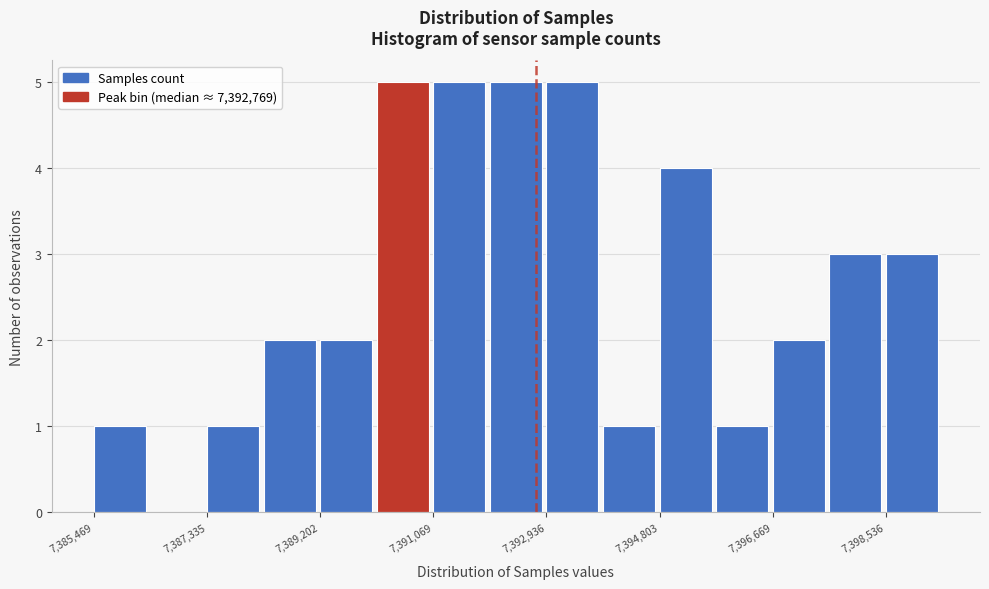

Reading left to right, list every bar in this chart as the range it spans on the x-axis followed by its height. Neither the bar edges nor the heights are printed on the chart, so give them approximately, as read against the axes.

7385400 to 7386400: 1
7386400 to 7387400: 0
7387400 to 7388200: 1
7388200 to 7389200: 2
7389200 to 7390200: 2
7390200 to 7391000: 5
7391000 to 7392000: 5
7392000 to 7393000: 5
7393000 to 7393800: 5
7393800 to 7394800: 1
7394800 to 7395800: 4
7395800 to 7396600: 1
7396600 to 7397600: 2
7397600 to 7398600: 3
7398600 to 7399400: 3